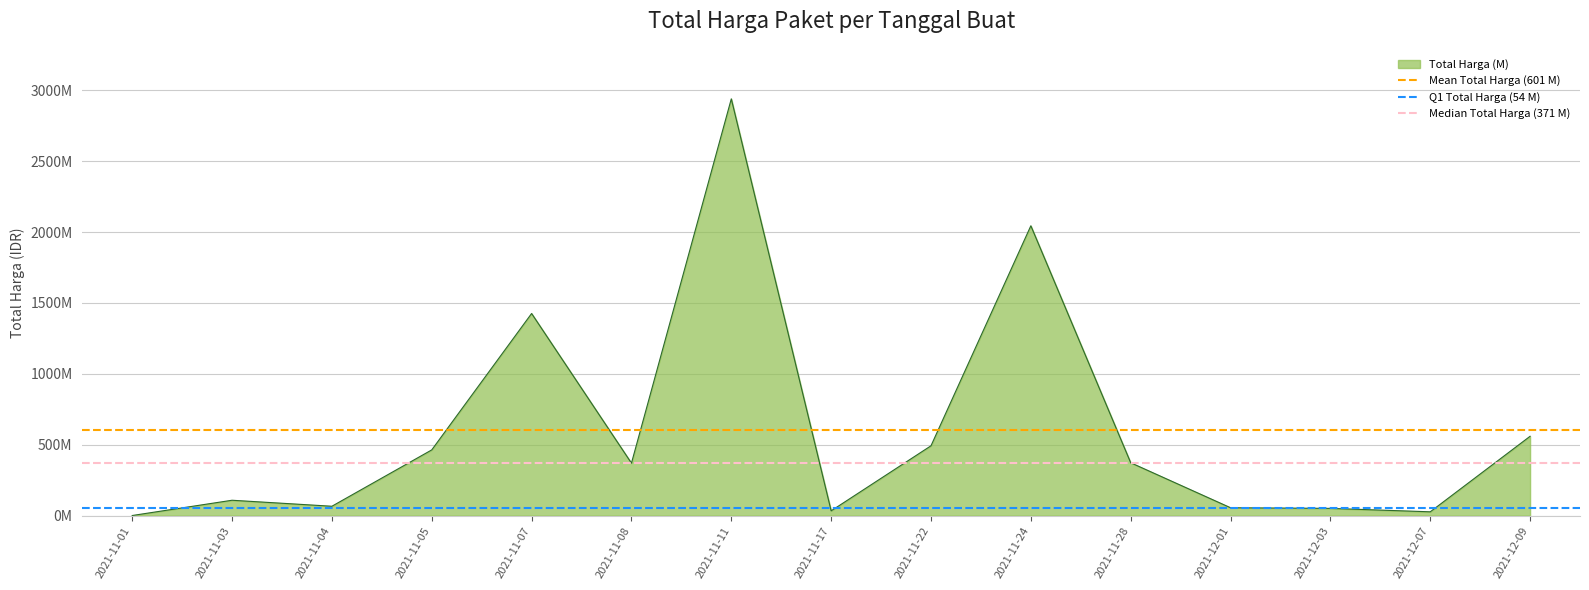

Which series has the largest total across all categories?

Mean Total Harga (601 M)